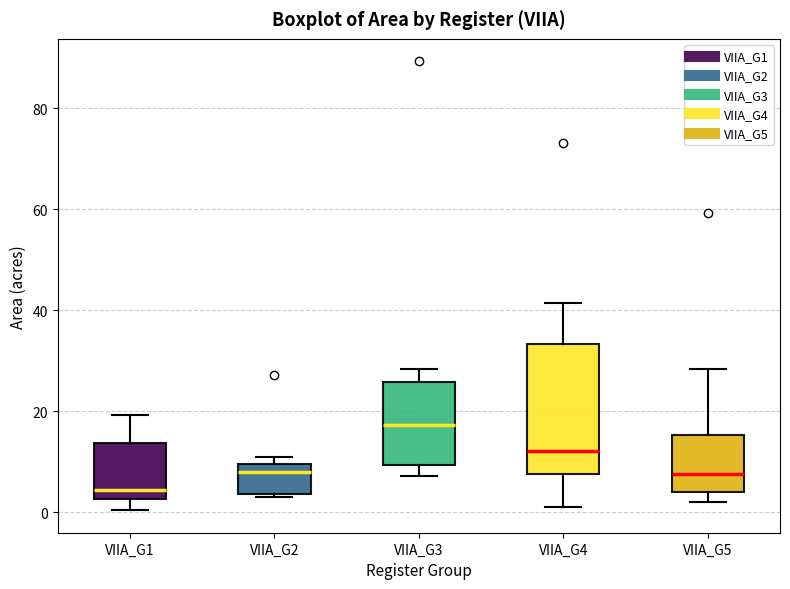

Comparing the boxes themselves (not the whiskers), which one is the tallest?

VIIA_G4